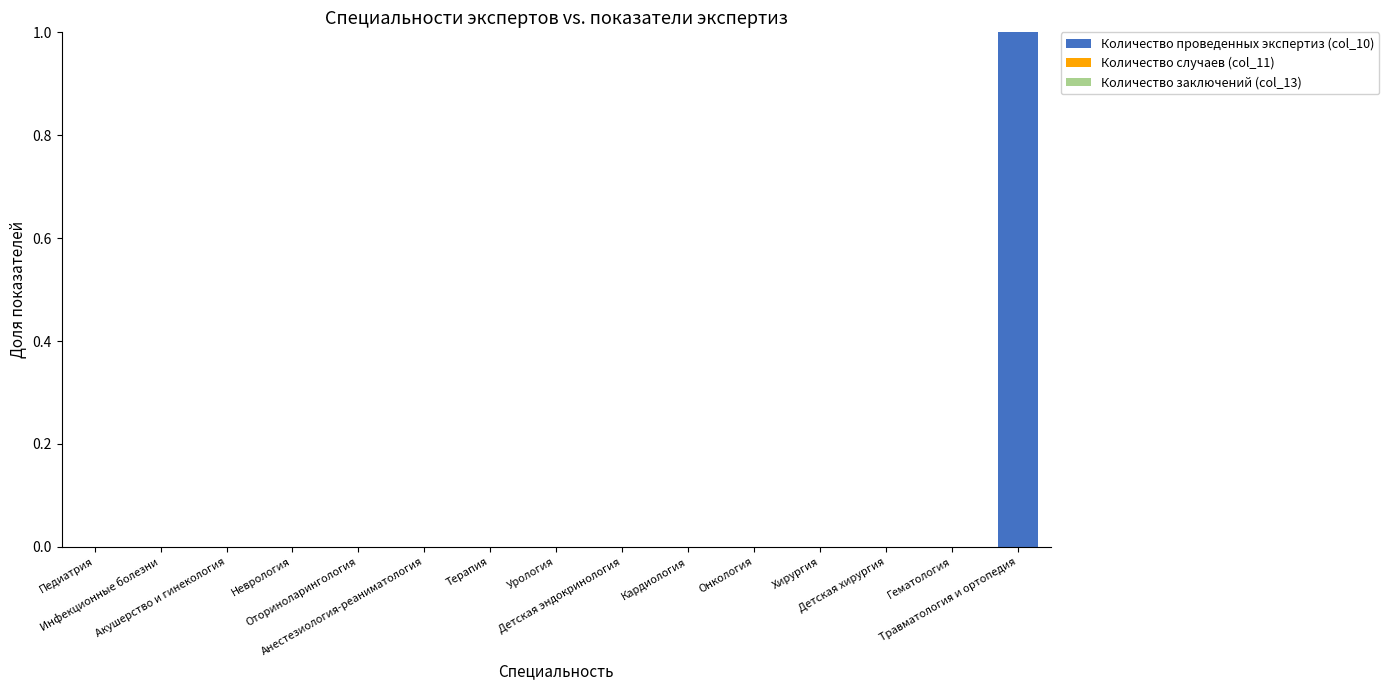

Are the bars horizontal?

No